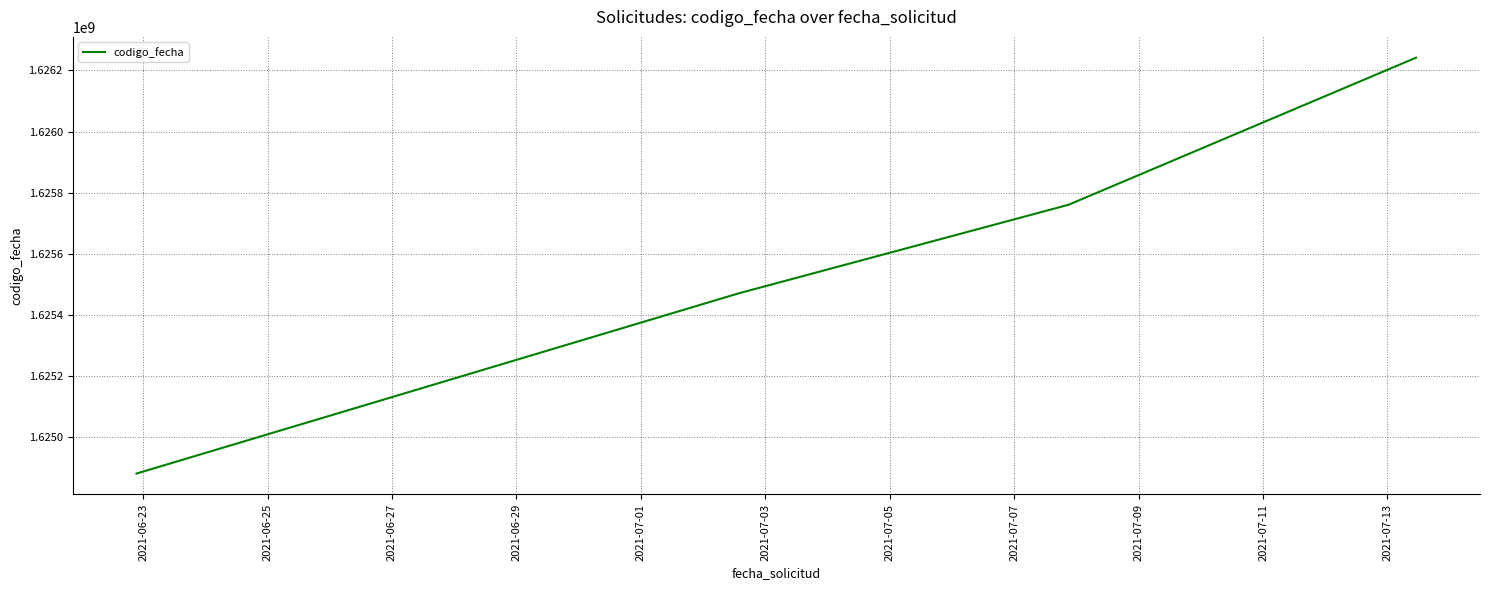

What is the difference between the second highest and minimum values?

879404